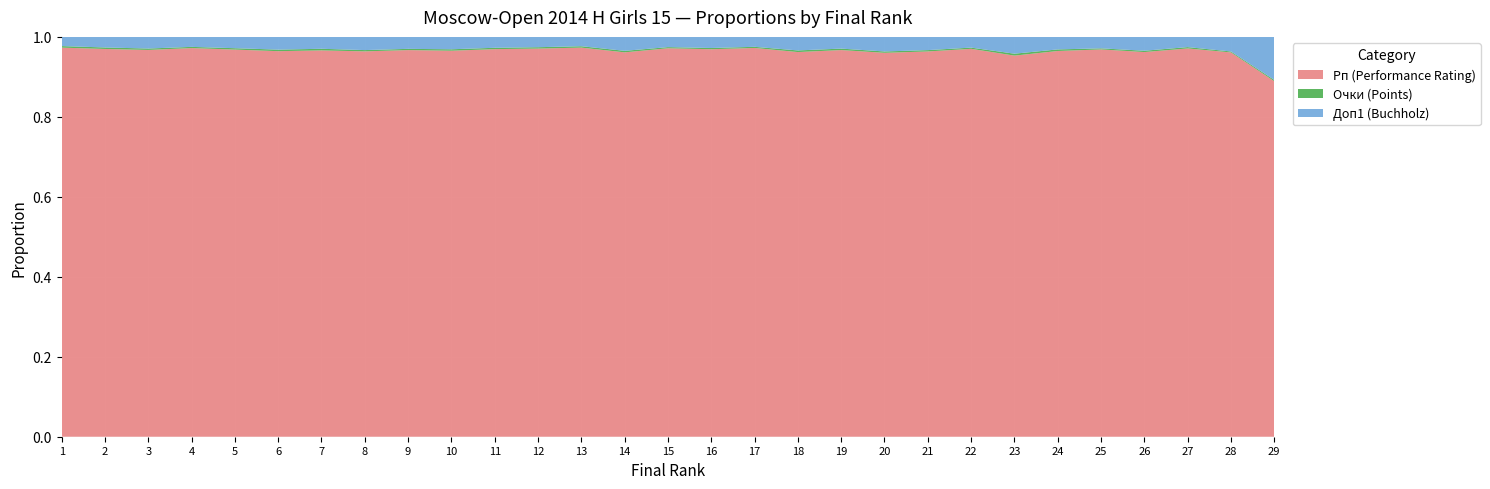

The Рп (Performance Rating) series shows 1.3 at 23. True or false?

False